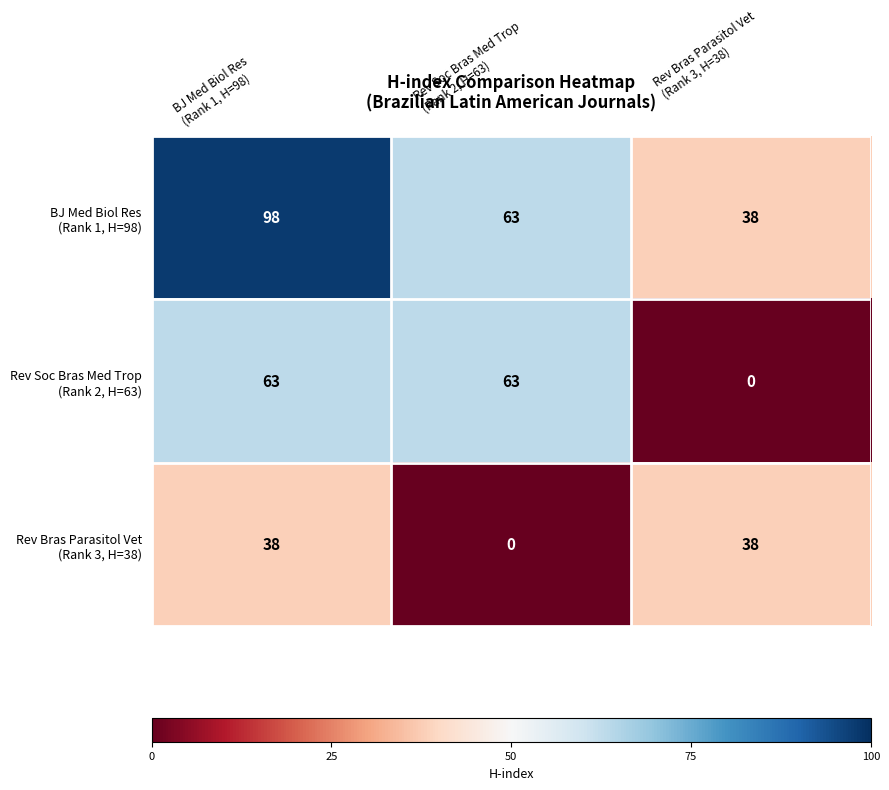

How many data points does each series have?

3